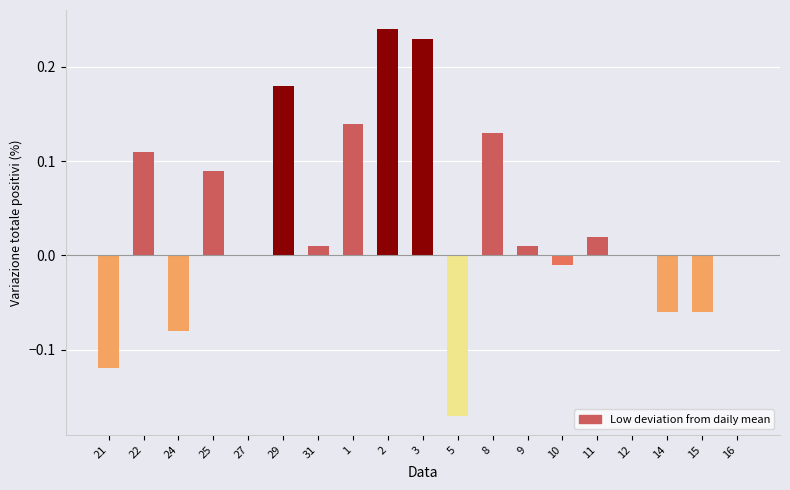

How many categories are shown in the chart?

19